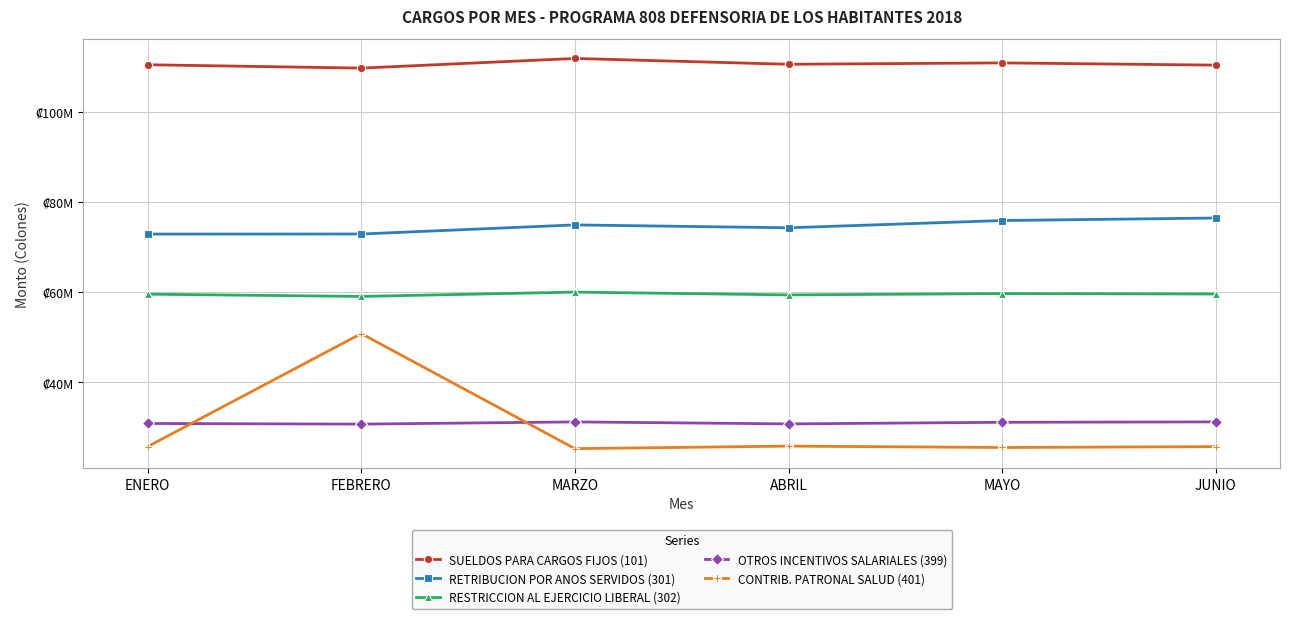

At which label does RESTRICCION AL EJERCICIO LIBERAL (302) reach its minimum?

FEBRERO